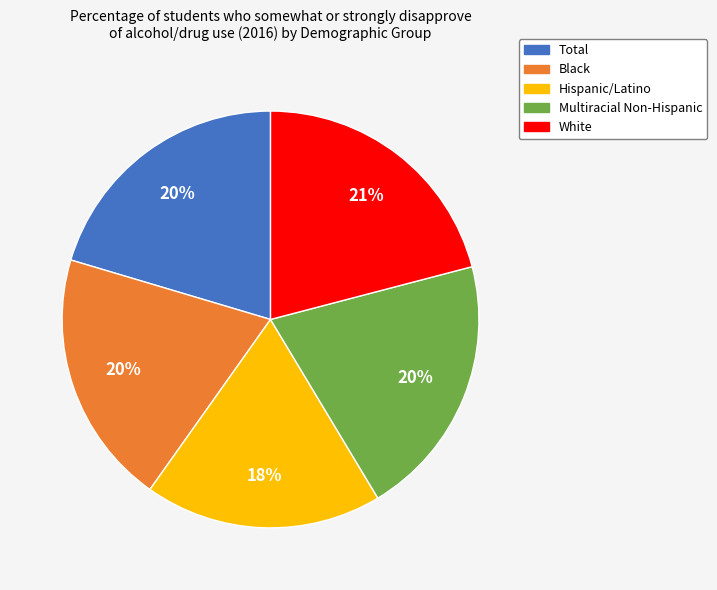

Does White account for over 50% of the chart?

No